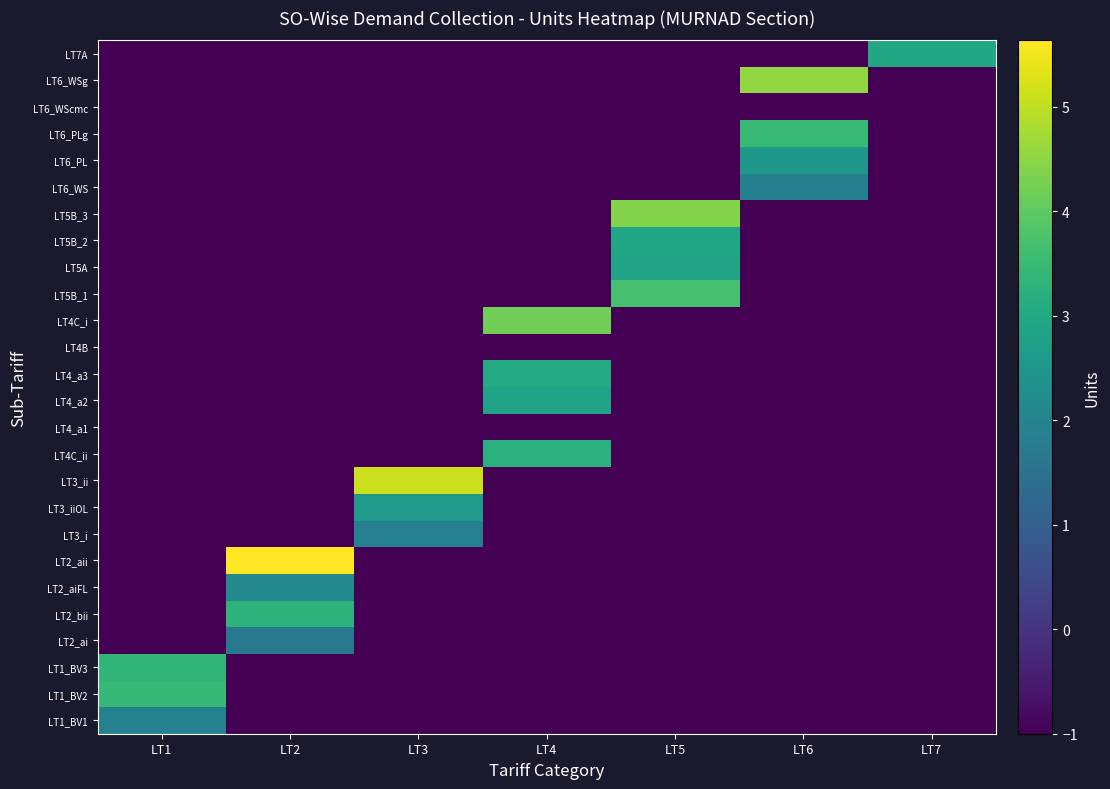

At which category does the chart reach its minimum across all series?

LT2